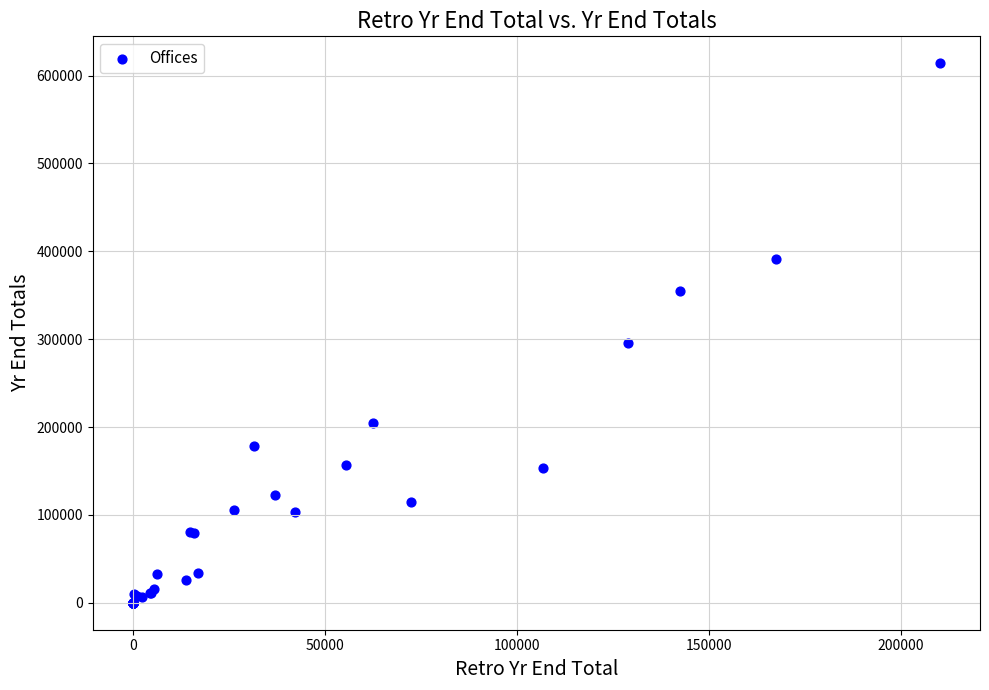

What Y value in the scatter plot is closest to 306989?

295858